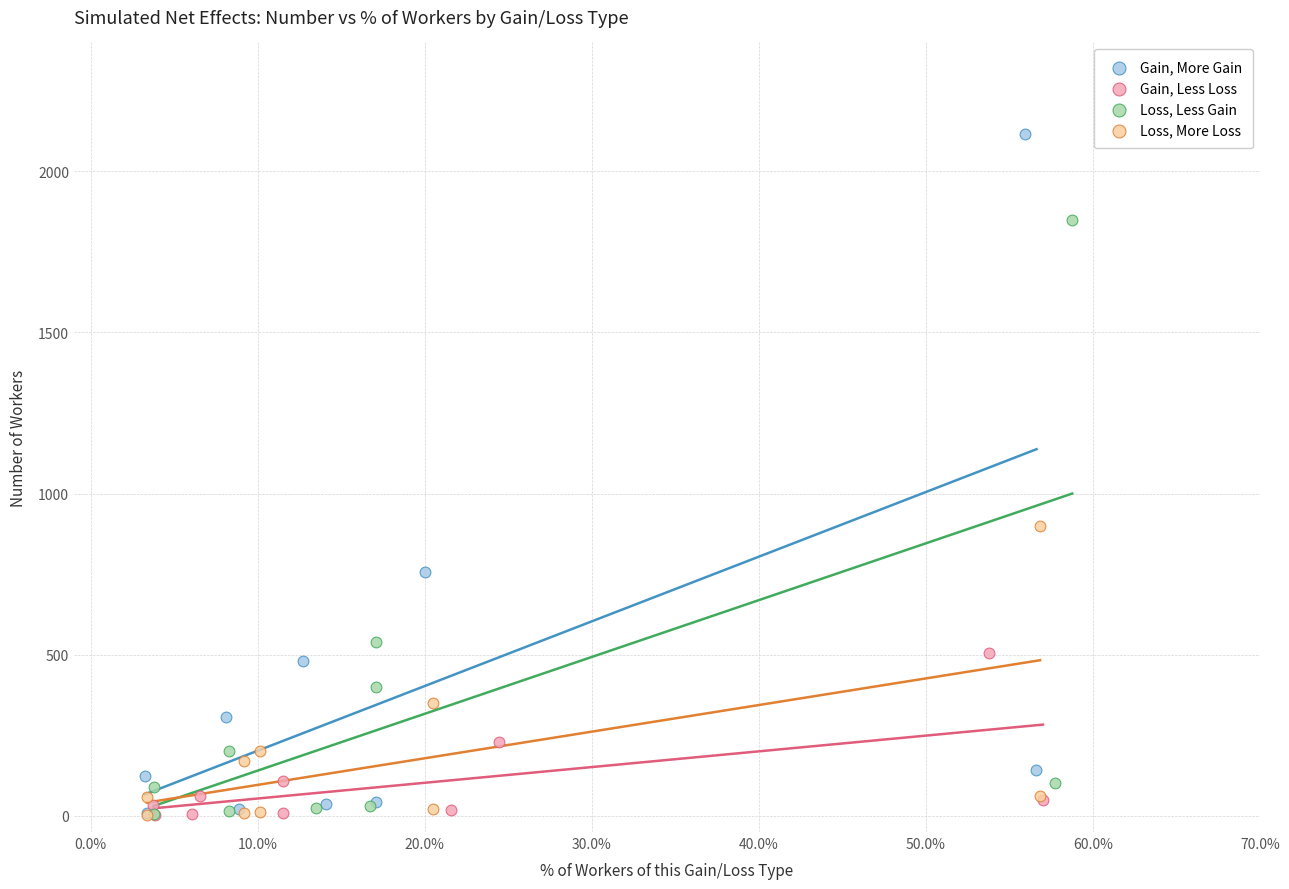

Which series has the widest spread of Y values?

Gain, More Gain